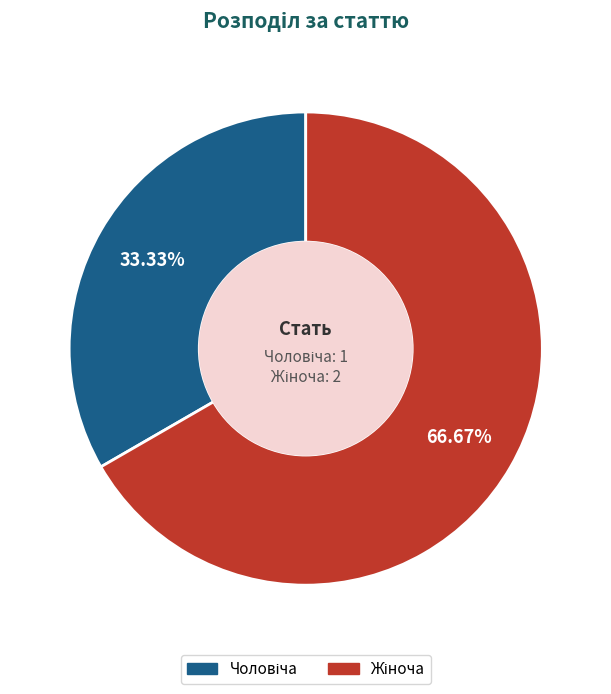

Count the number of slices in the pie.

2